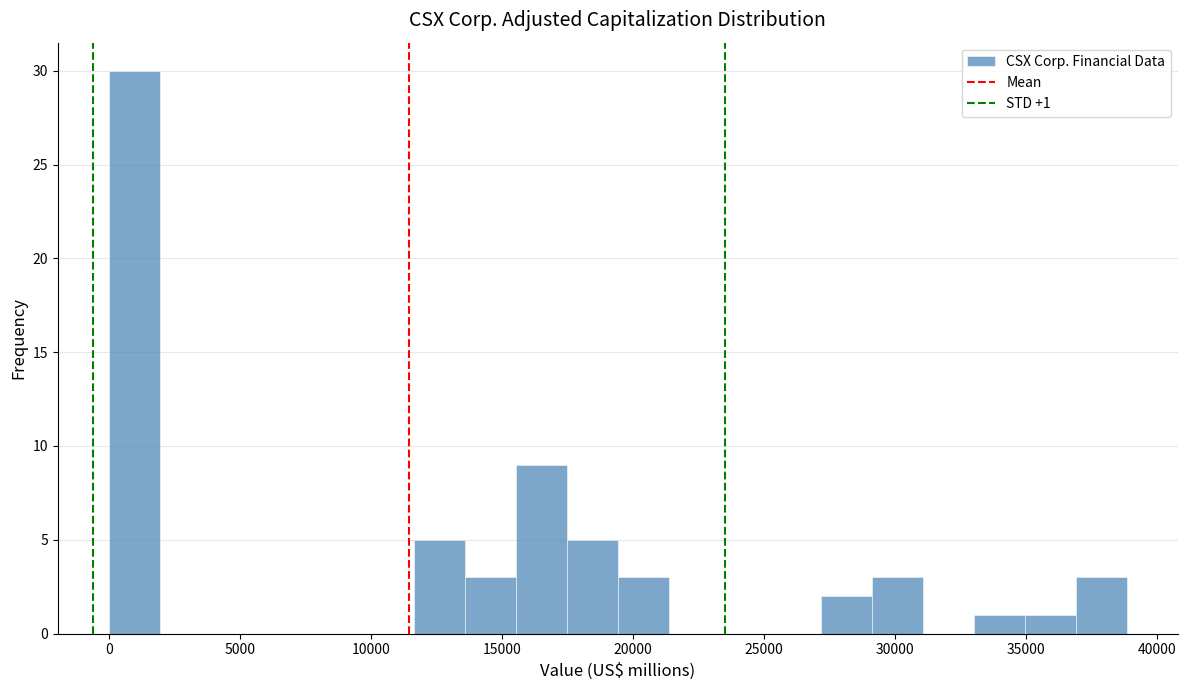

Read against the x-axis, roughly where is the centre of the tallest bar?

1000